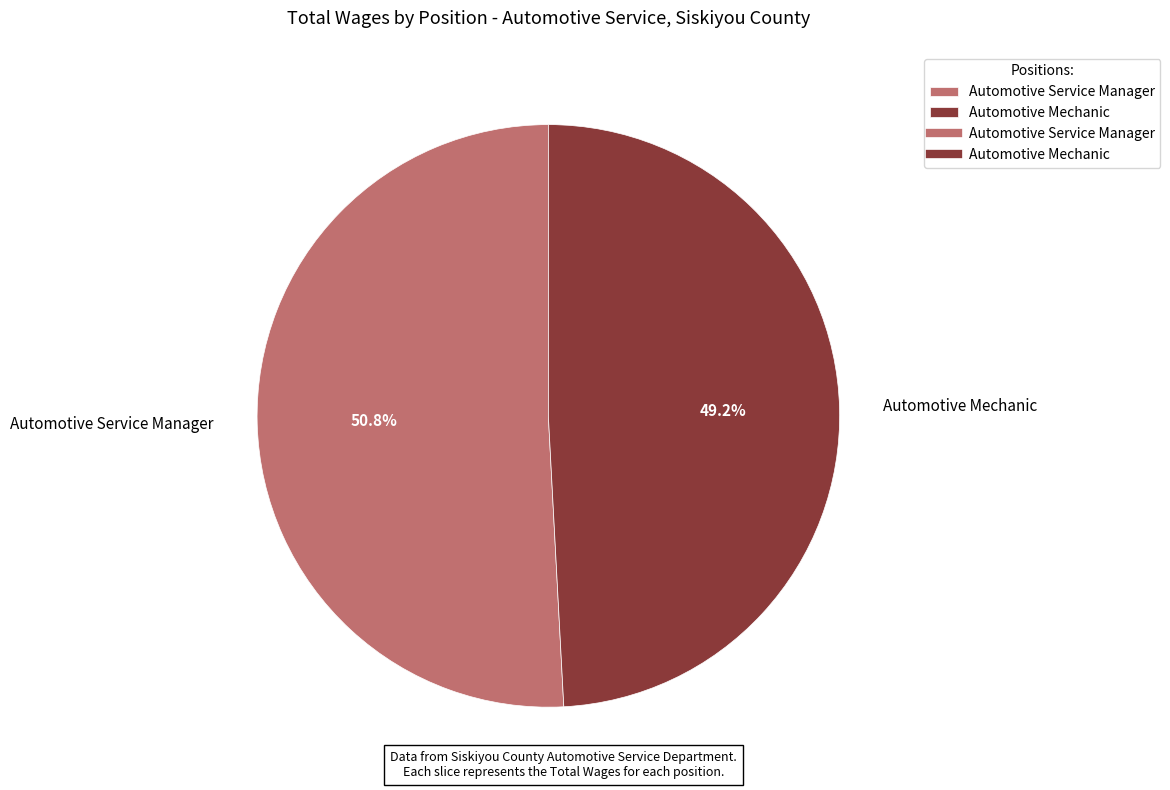

Combined, what portion of the pie is Automotive Mechanic and Automotive Service Manager?

100.0%